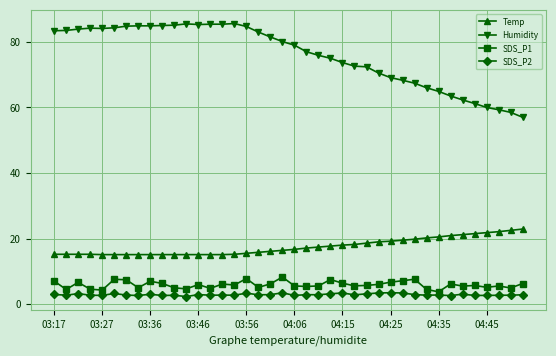

True or false: SDS_P1 has more than 0 points higher than both neighbors.

True